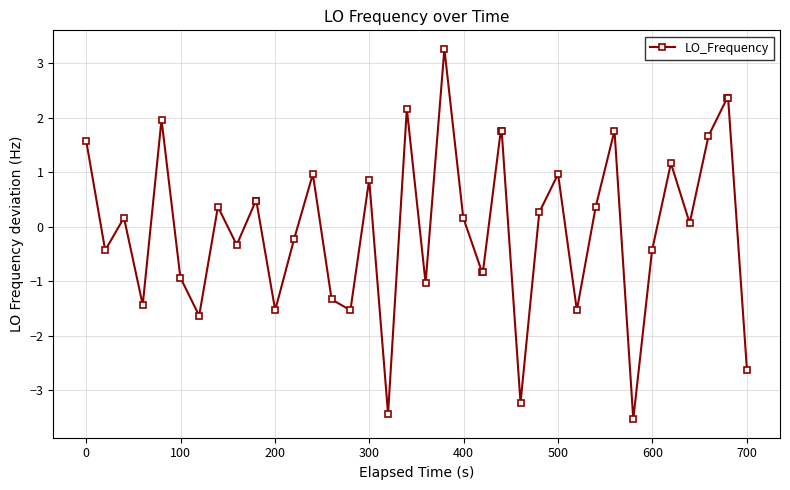

What is the value of the 5th point from the left?

2.0